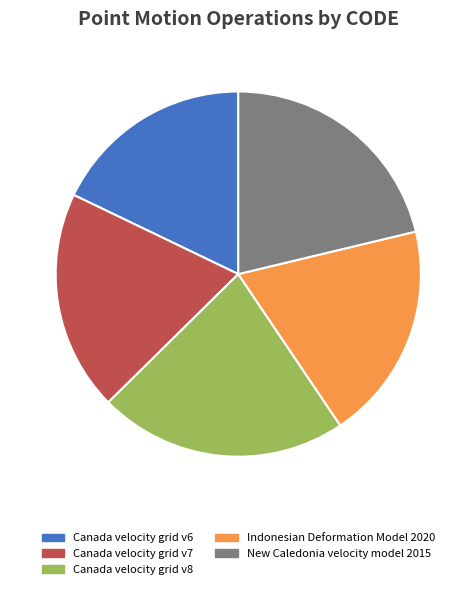

True or false: Canada velocity grid v8 accounts for 22% of the total.

True